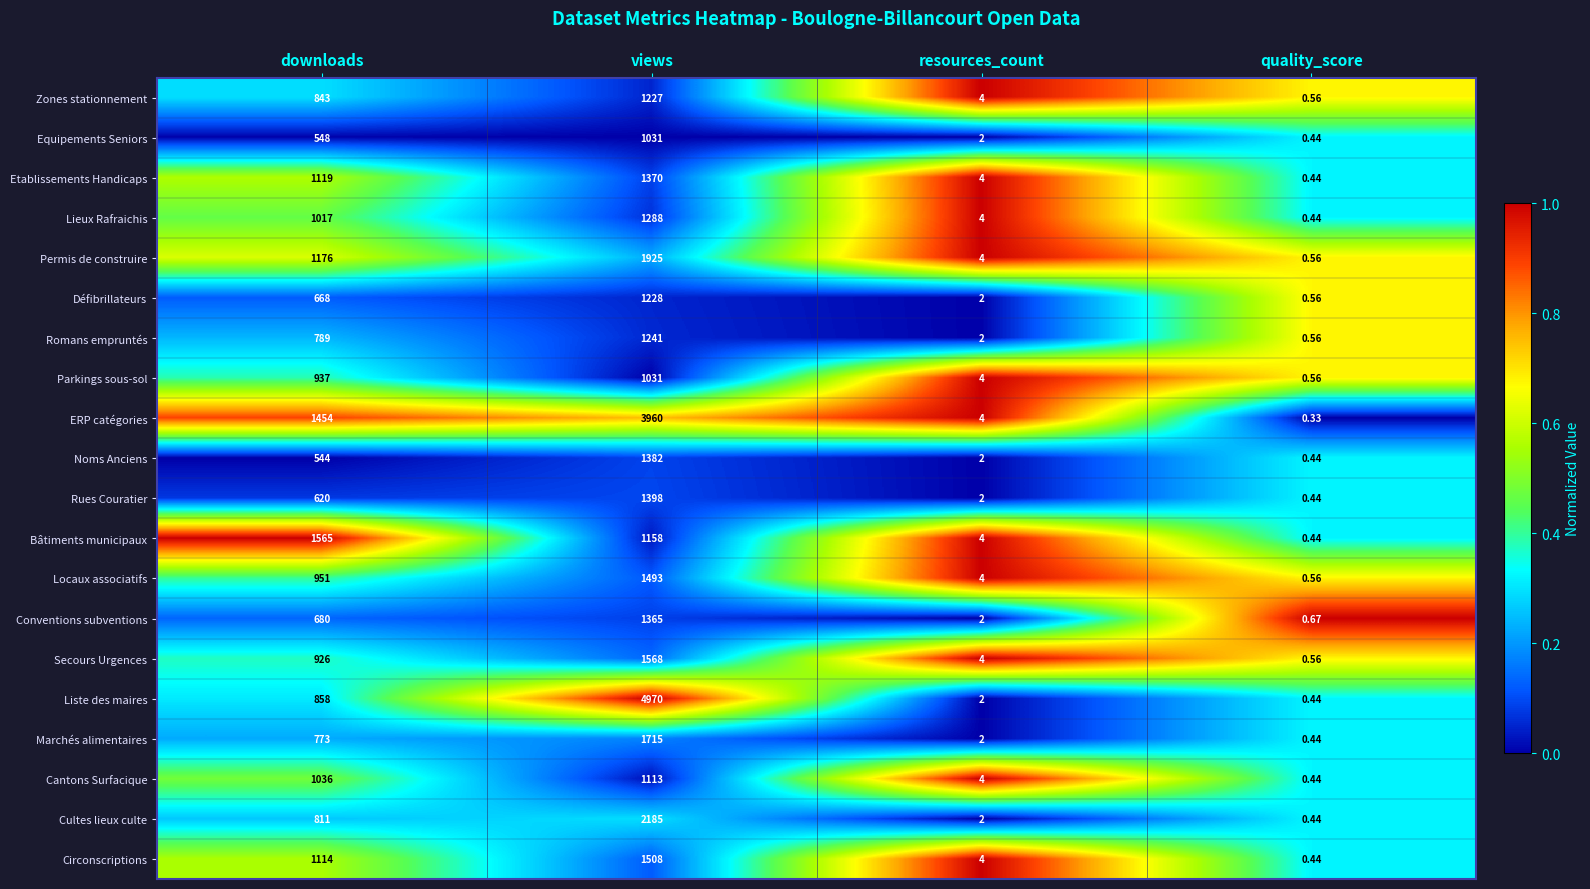

Which series changed the most between downloads and resources_count?

Bâtiments municipaux